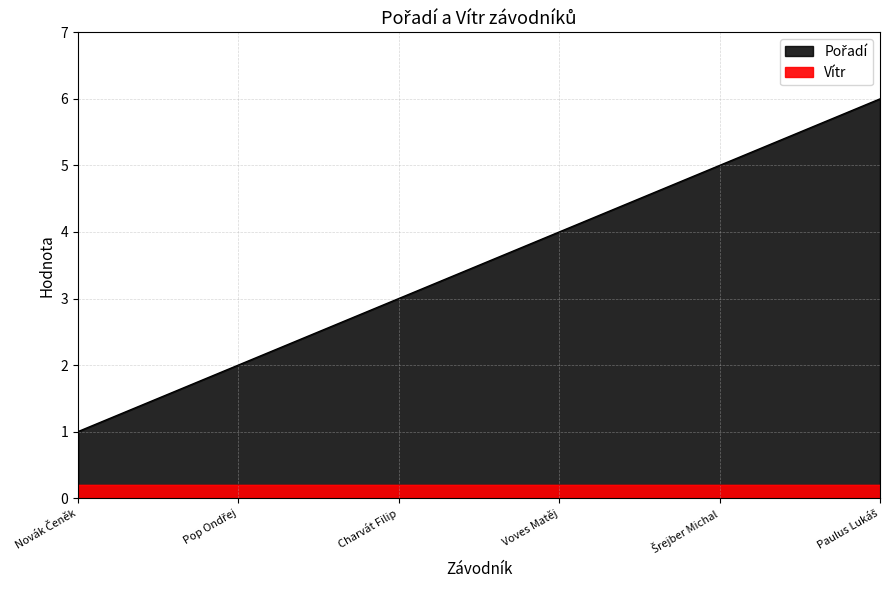

What is the sum of all values?

21